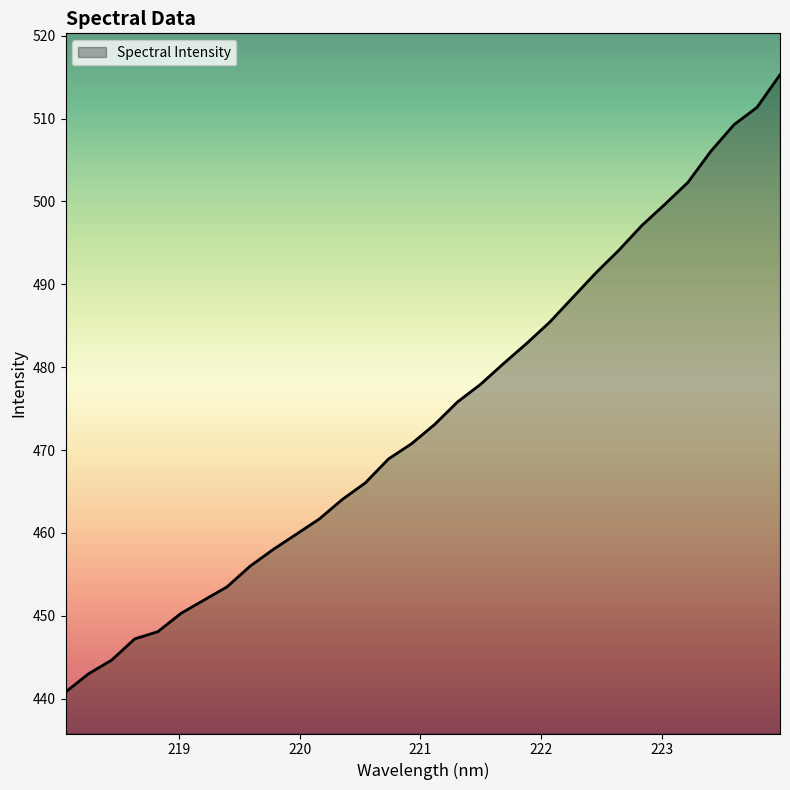

Does the chart have visible grid lines?

No